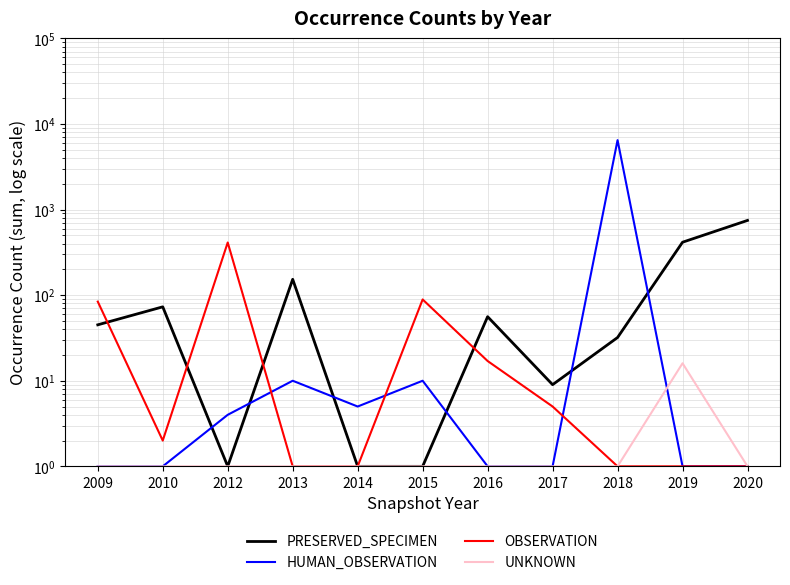

Count the number of data series in this chart.

4